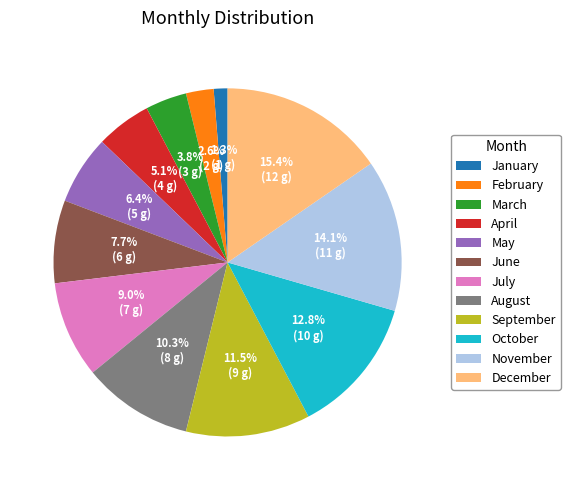

Rank the categories by value from lowest to highest.

January, February, March, April, May, June, July, August, September, October, November, December